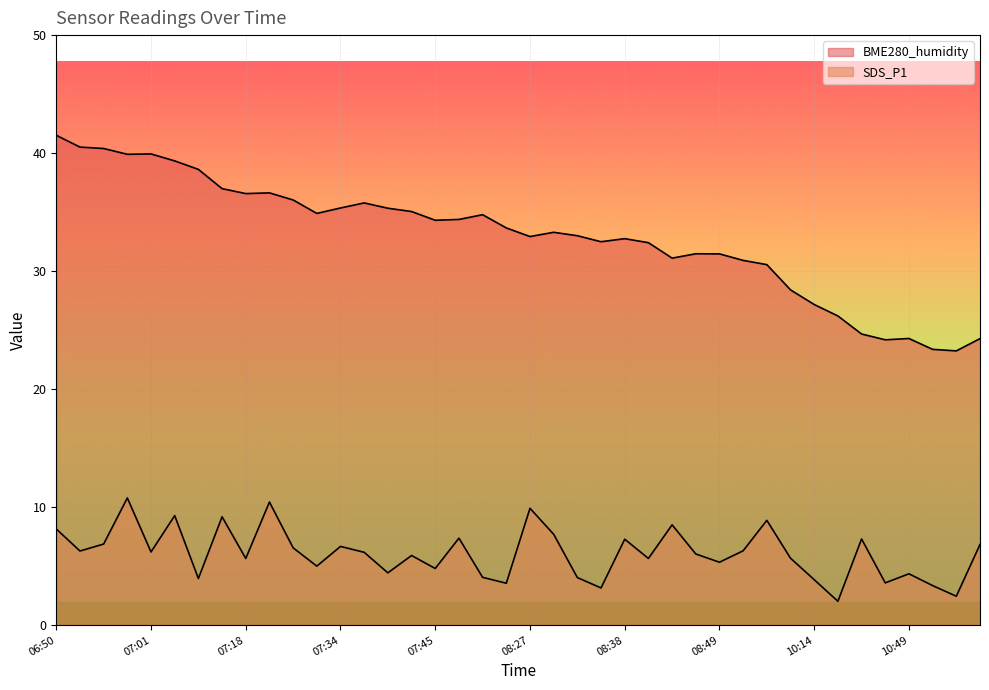

What are all the series names shown in the legend?

BME280_humidity, SDS_P1